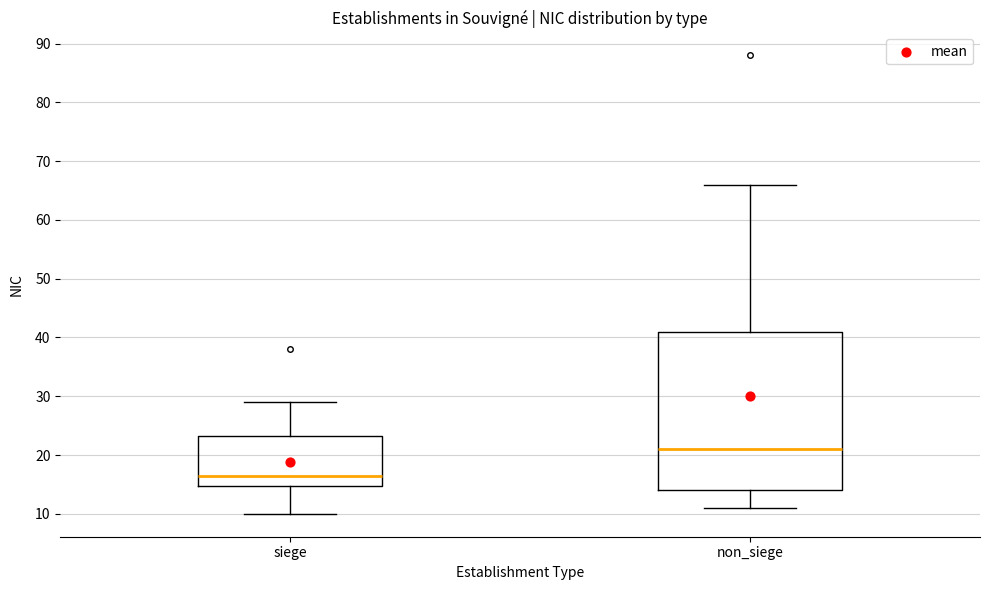

Comparing the boxes themselves (not the whiskers), which one is the tallest?

non_siege